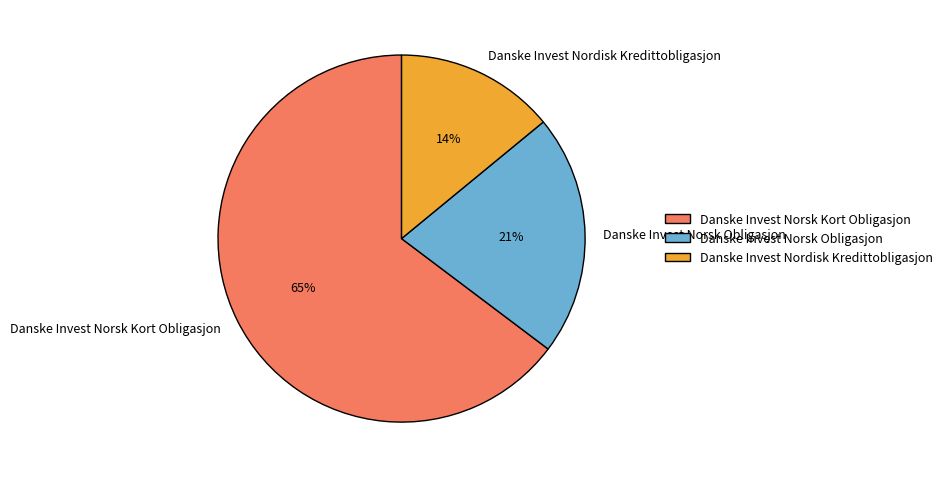

How many segments does this pie chart have?

3